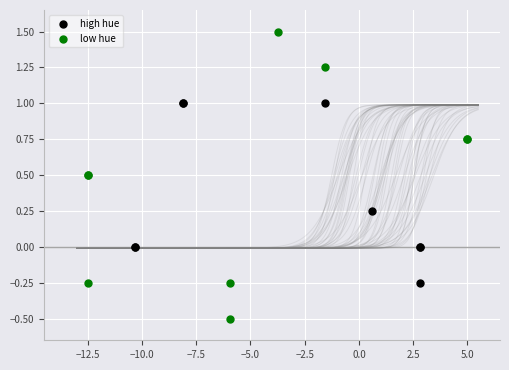

What are all the series names shown in the legend?

high hue, low hue